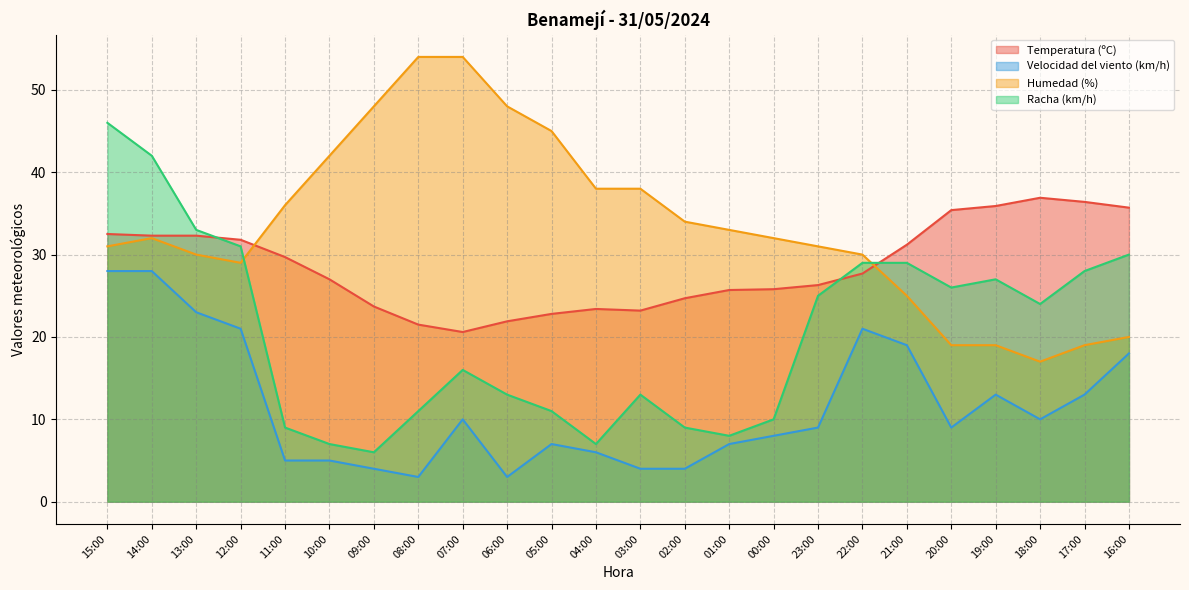

At 08:00, list the series in order from largest to smallest.

Humedad (%), Temperatura (ºC), Racha (km/h), Velocidad del viento (km/h)